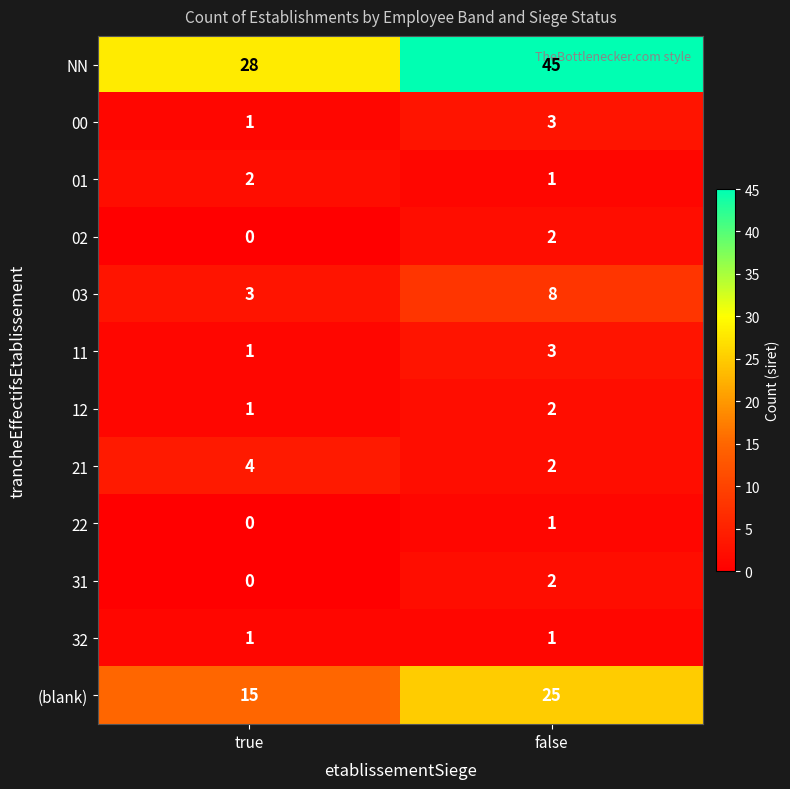

Between true and false, which series saw the biggest shift?

NN